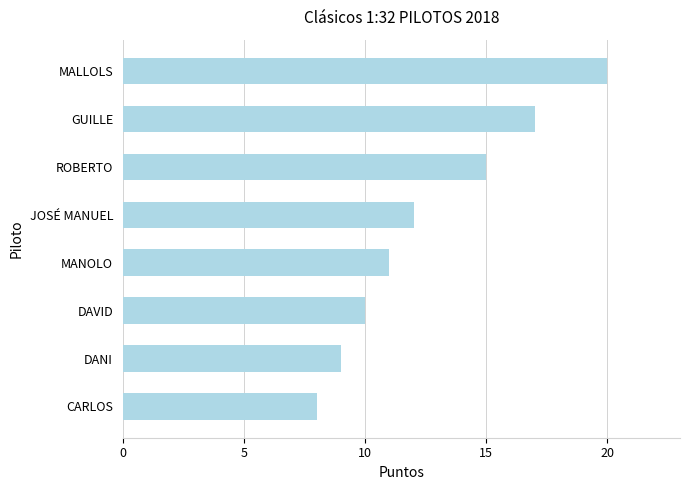

What is the label of the 6th bar from the top?

DAVID